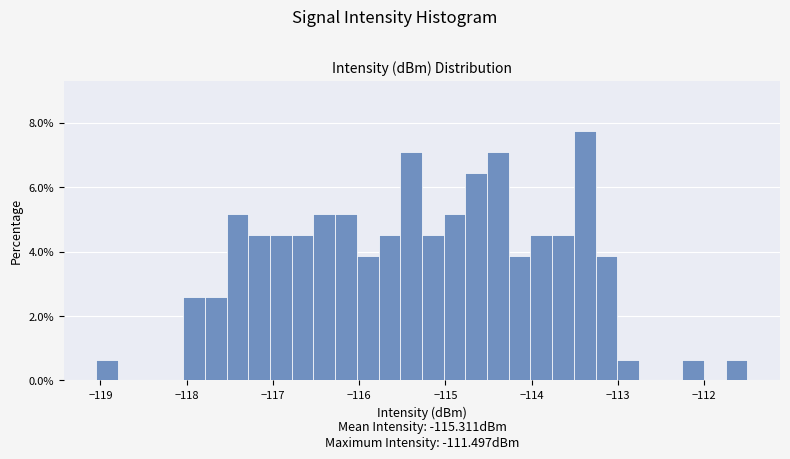

Around what value on the x-axis is the tallest bar? Give the approximate position of its centre, as read against the axis.

-113.4